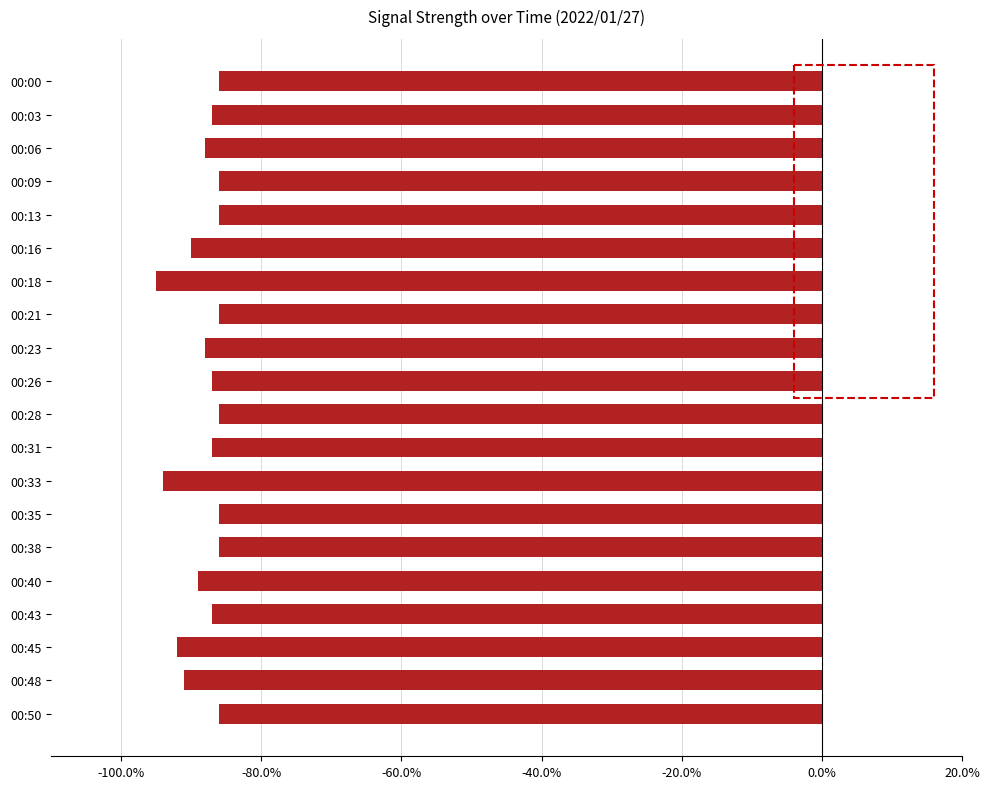

Are the bars horizontal?

Yes